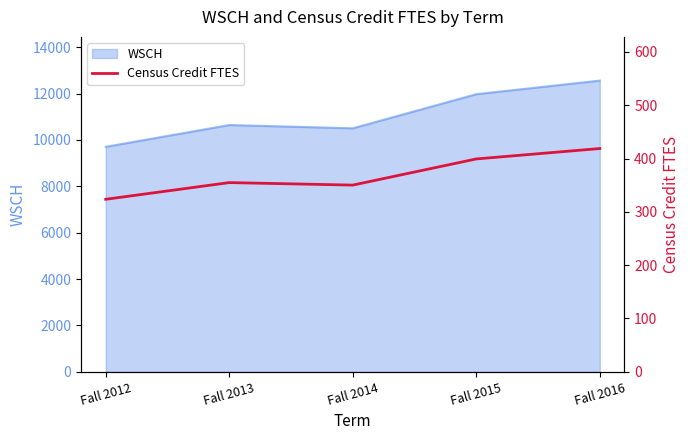

What is the minimum value shown in the chart?

323.6